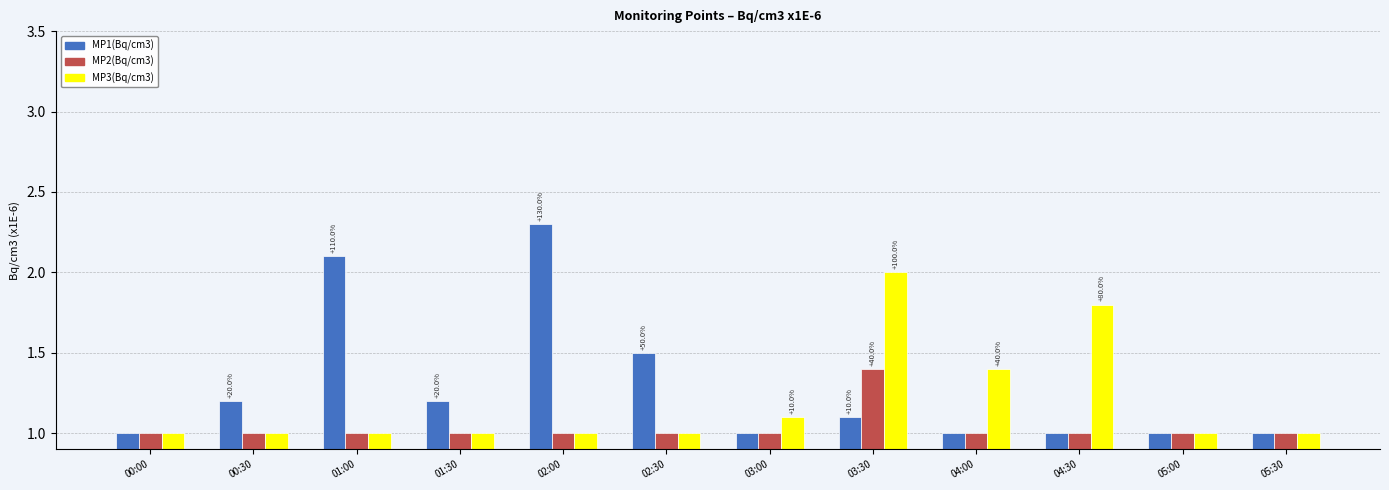

What is the label of the 10th bar from the right?

01:00